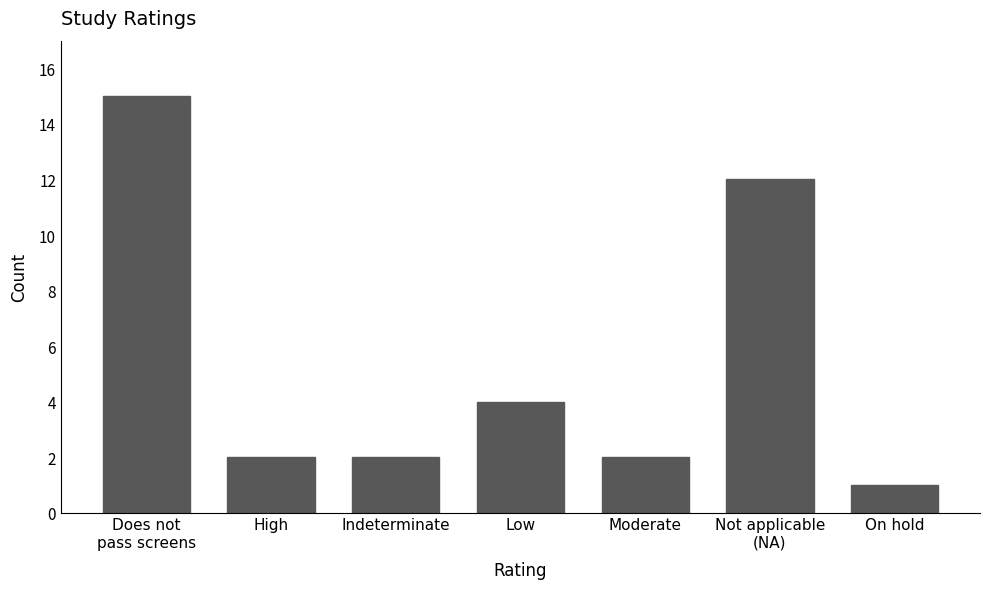

The value at Indeterminate is 3. True or false?

False